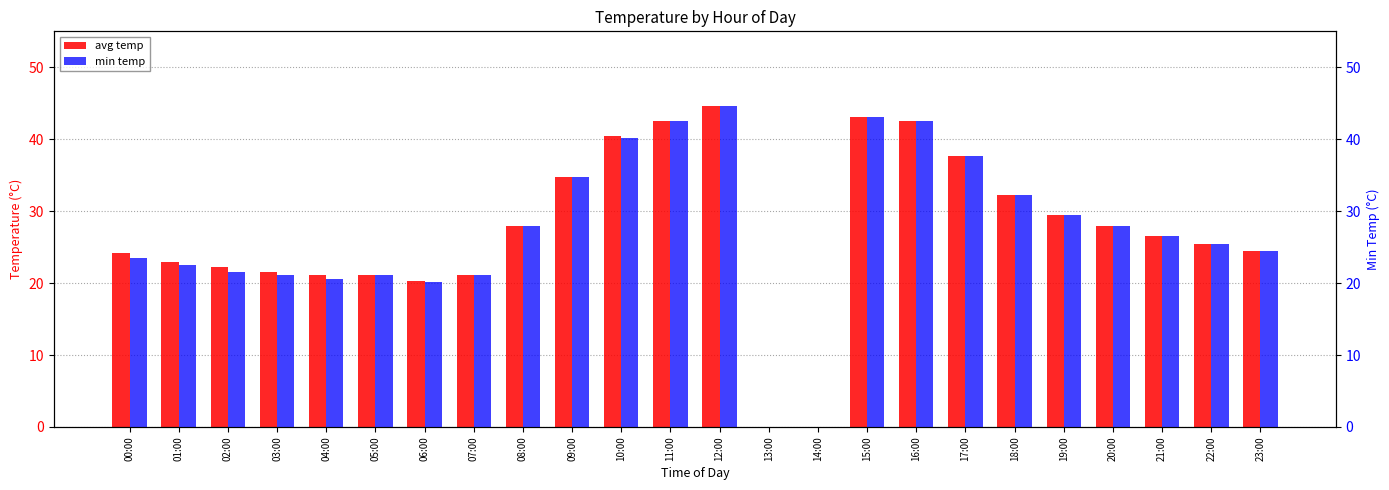

Which series has the largest range (max minus min)?

avg temp